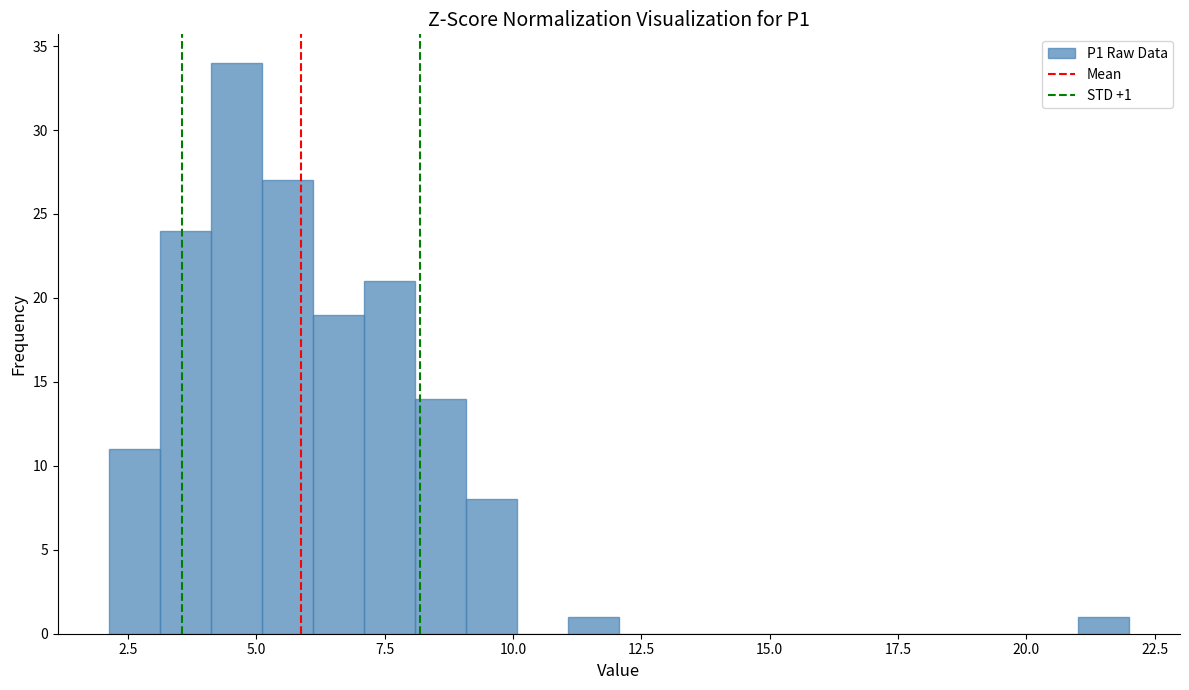

Around what value on the x-axis is the tallest bar? Give the approximate position of its centre, as read against the axis.

4.5